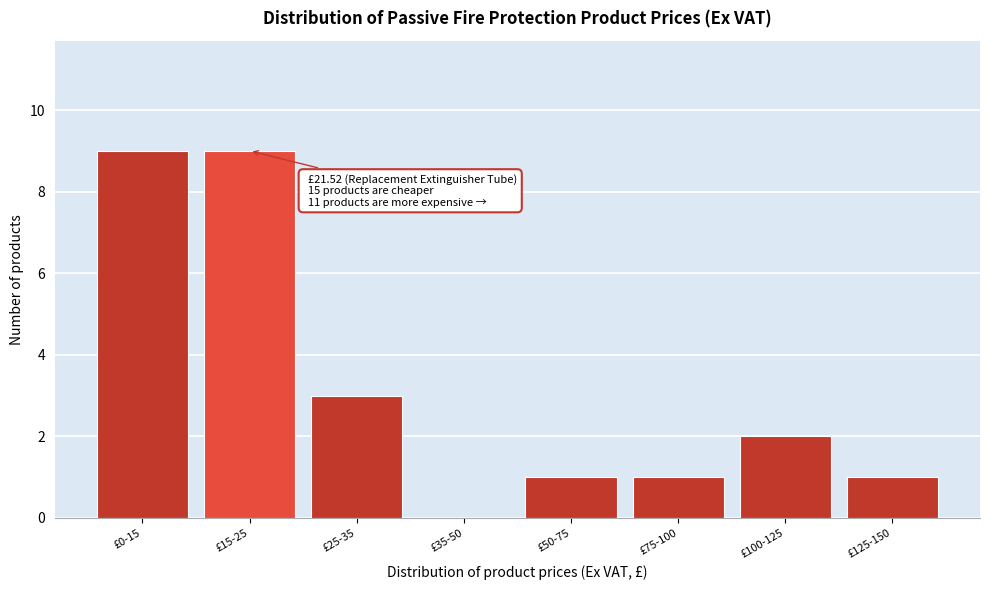

Reading left to right, extract all data points from this chart.

£0-15=9	£15-25=9	£25-35=3	£35-50=0	£50-75=1	£75-100=1	£100-125=2	£125-150=1